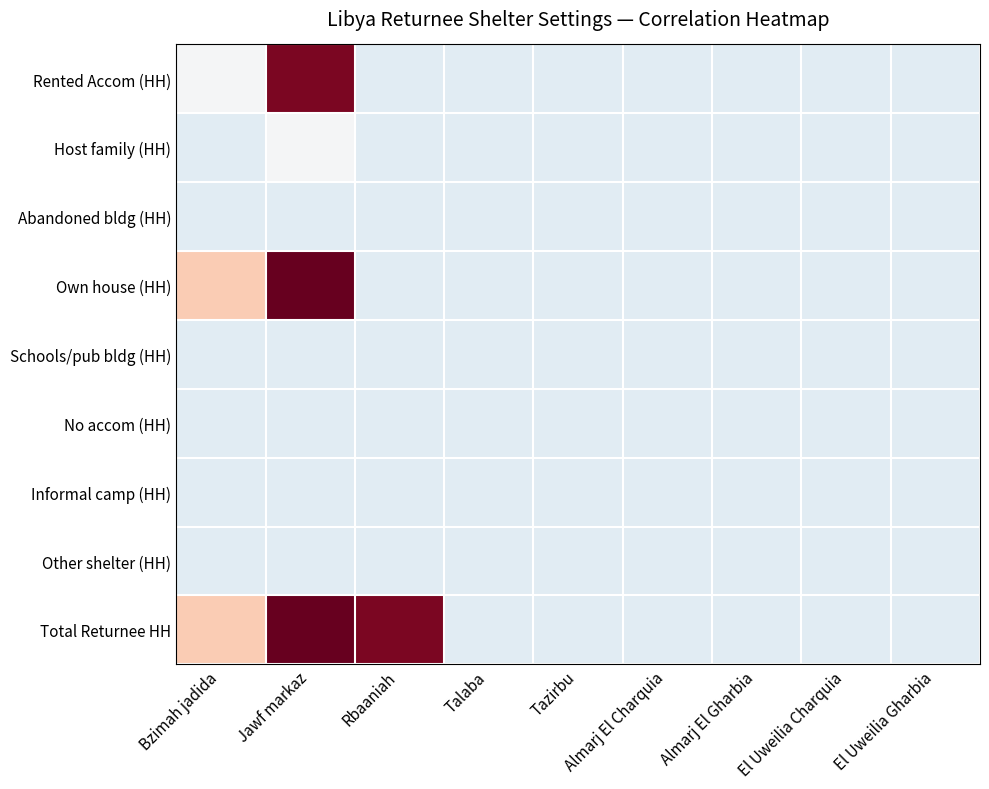

At which category does the chart reach its minimum across all series?

Rbaaniah